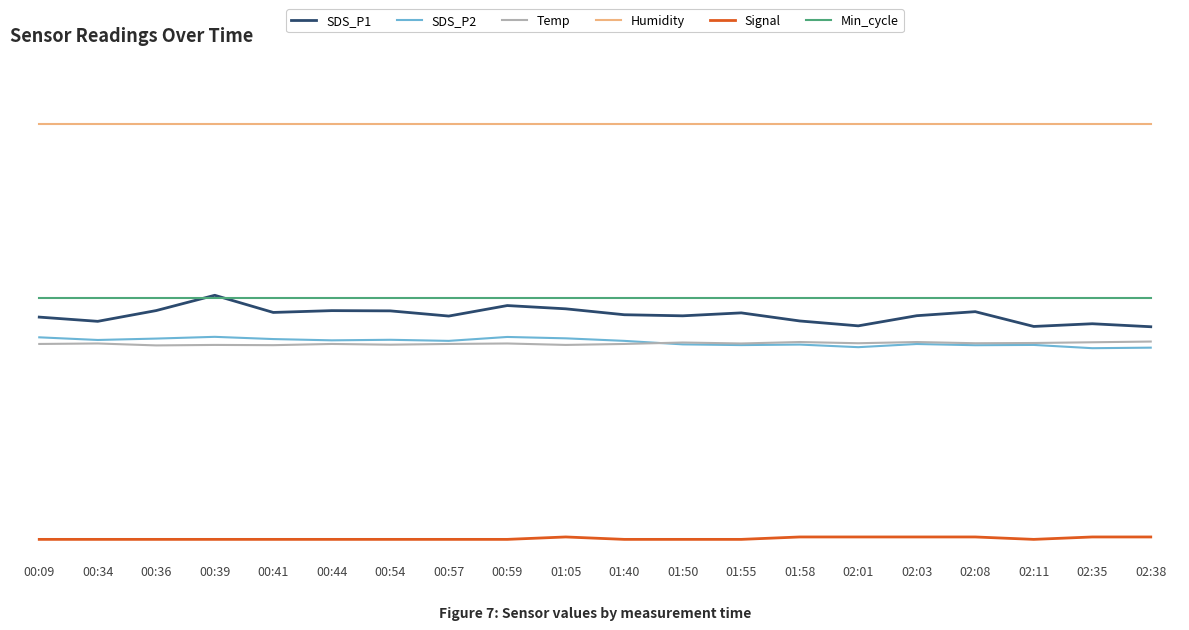

Is this an area chart (filled region under the line)?

No